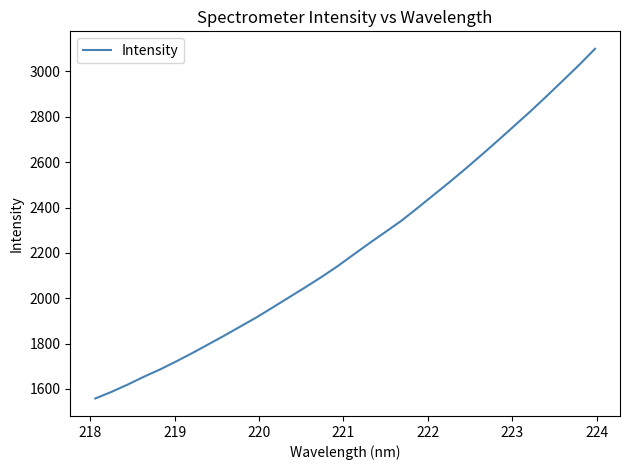

What is the difference between the maximum and minimum values?

1541.4